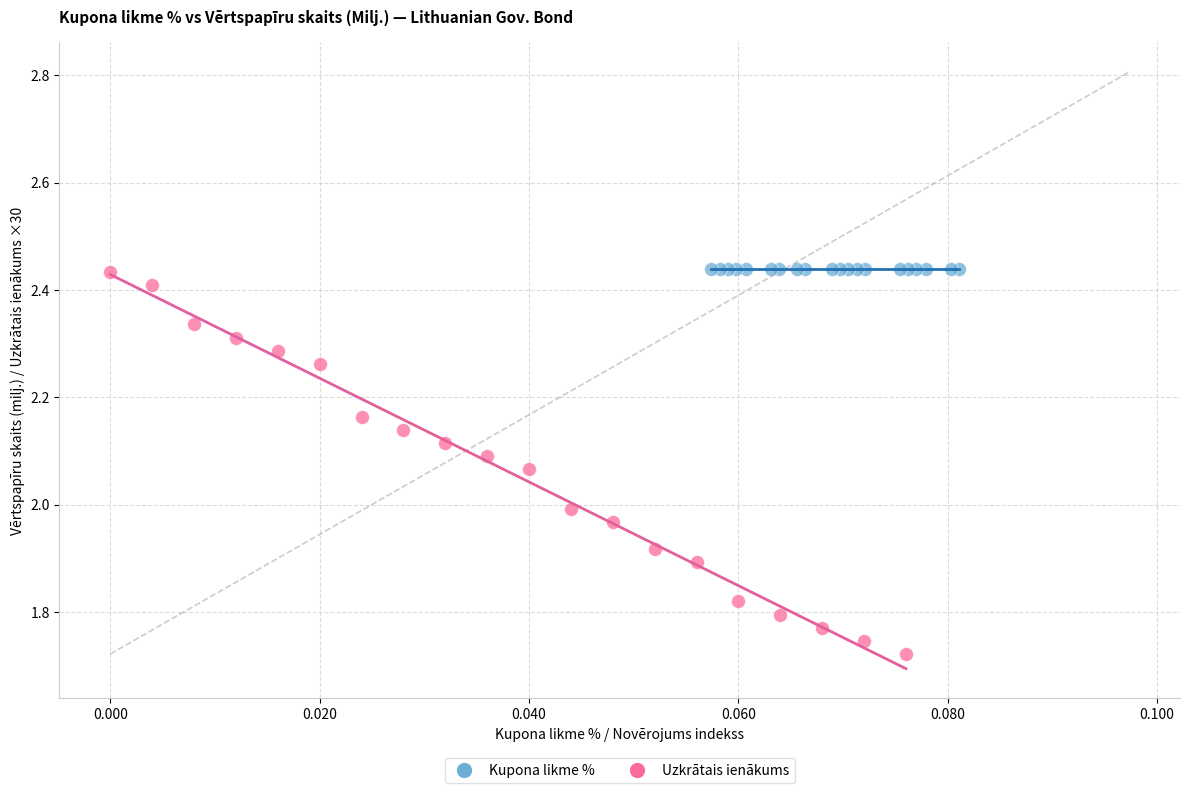

Which series reaches the minimum Y coordinate?

Uzkrātais ienākums